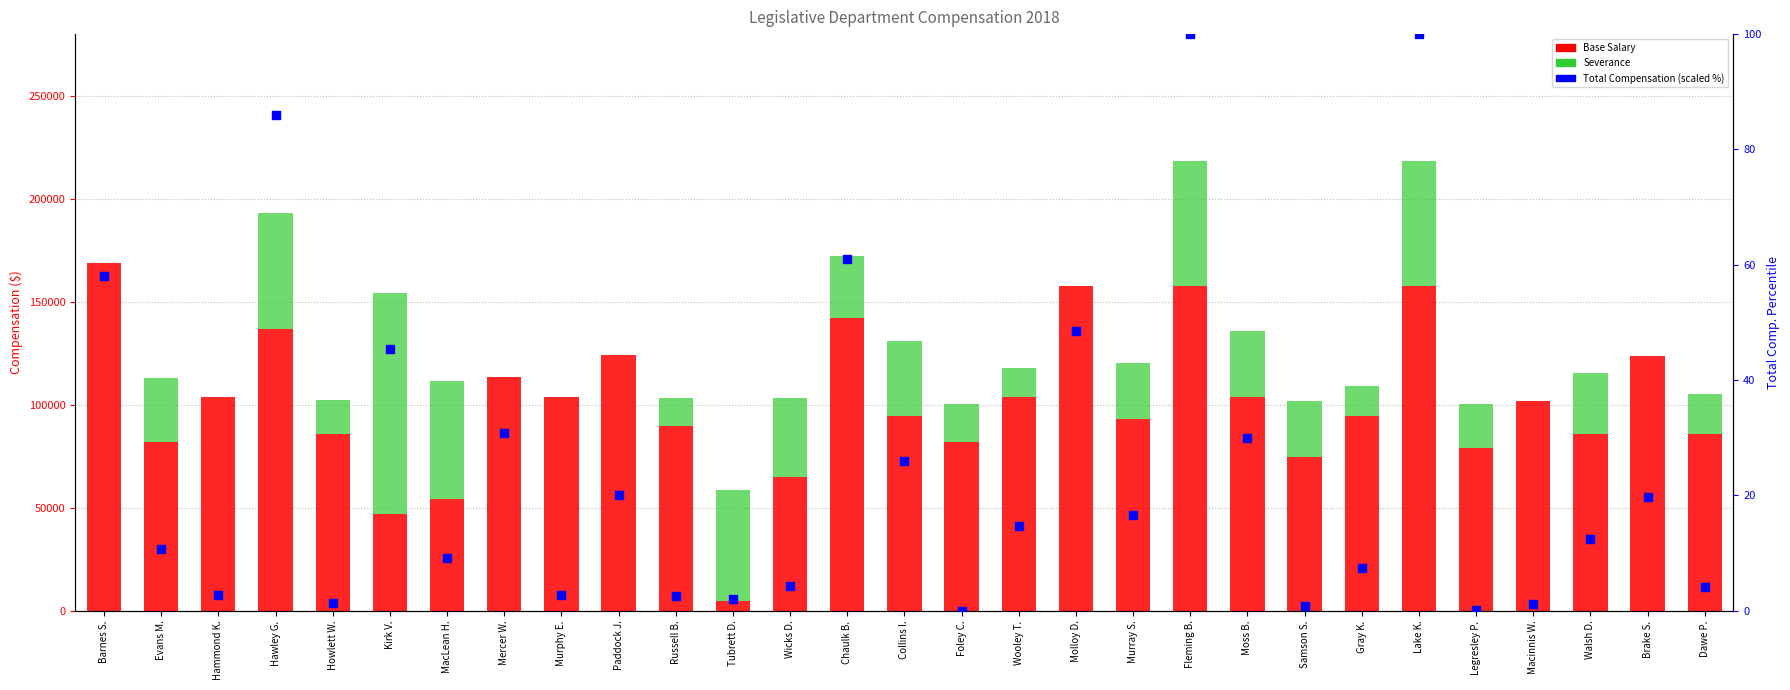

What are all the series names shown in the legend?

Base Salary, Severance, Total Compensation (scaled)